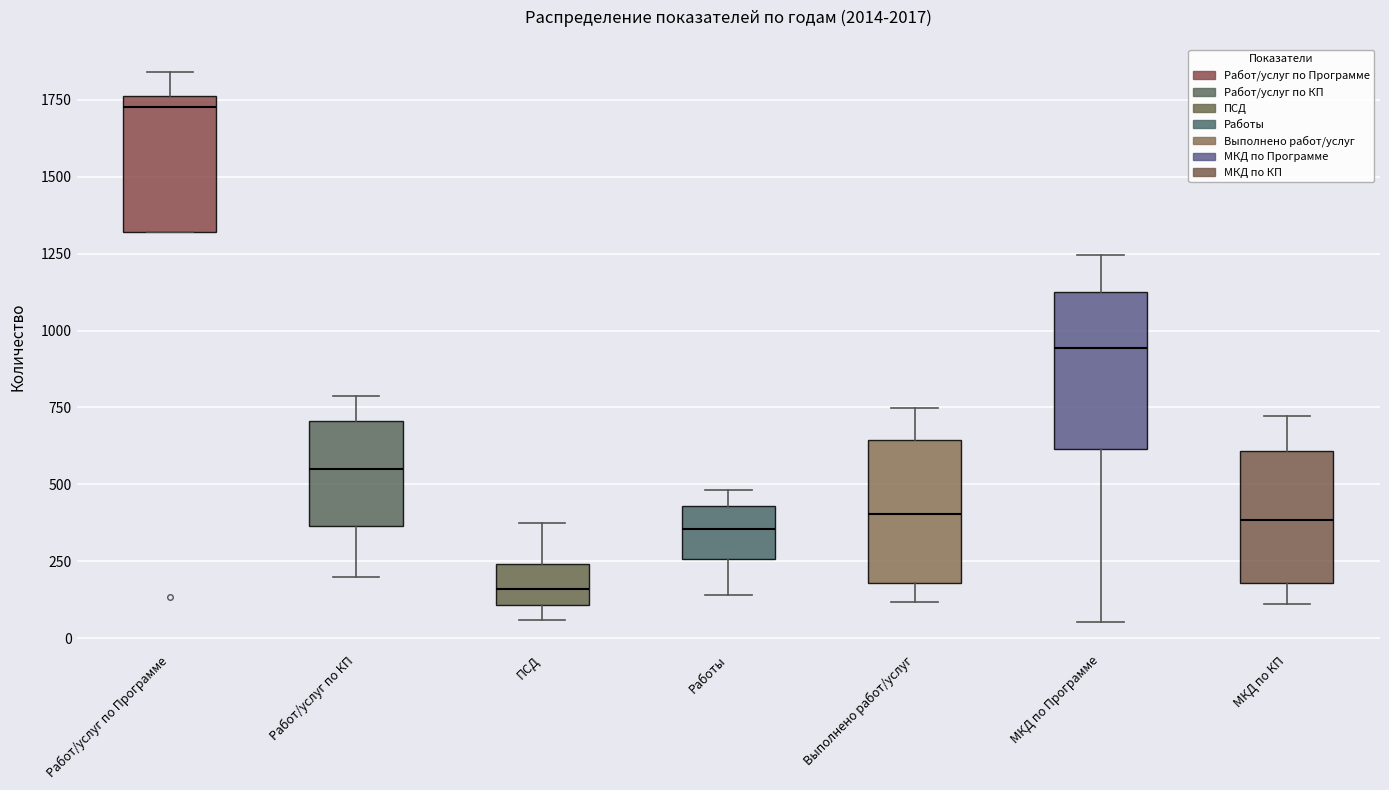

Where is the upper edge of the box for МКД по КП on the y-axis? The values are not printed on the chart, so give them approximately, as read against the axis.

600